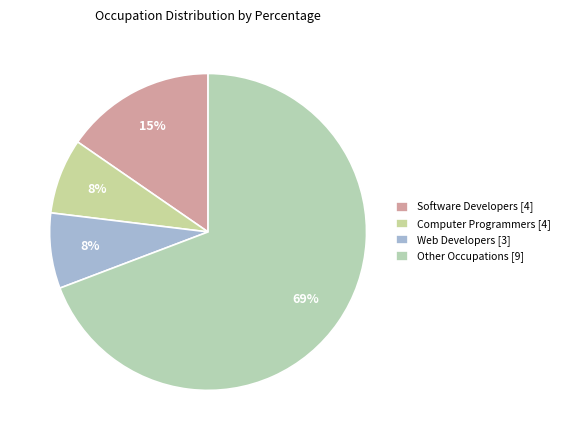

How many segments does this pie chart have?

4